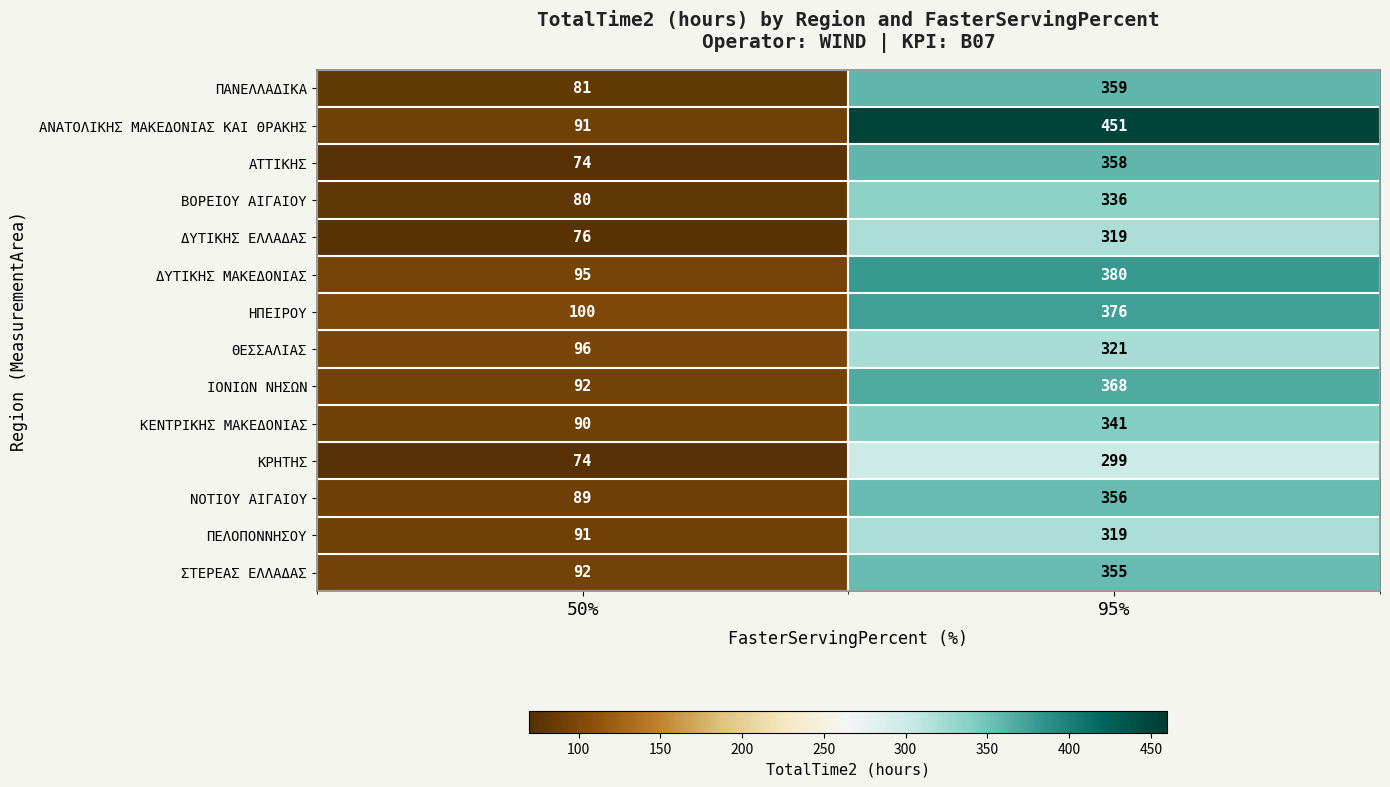

Which series has the largest total across all categories?

ΑΝΑΤΟΛΙΚΗΣ ΜΑΚΕΔΟΝΙΑΣ ΚΑΙ ΘΡΑΚΗΣ